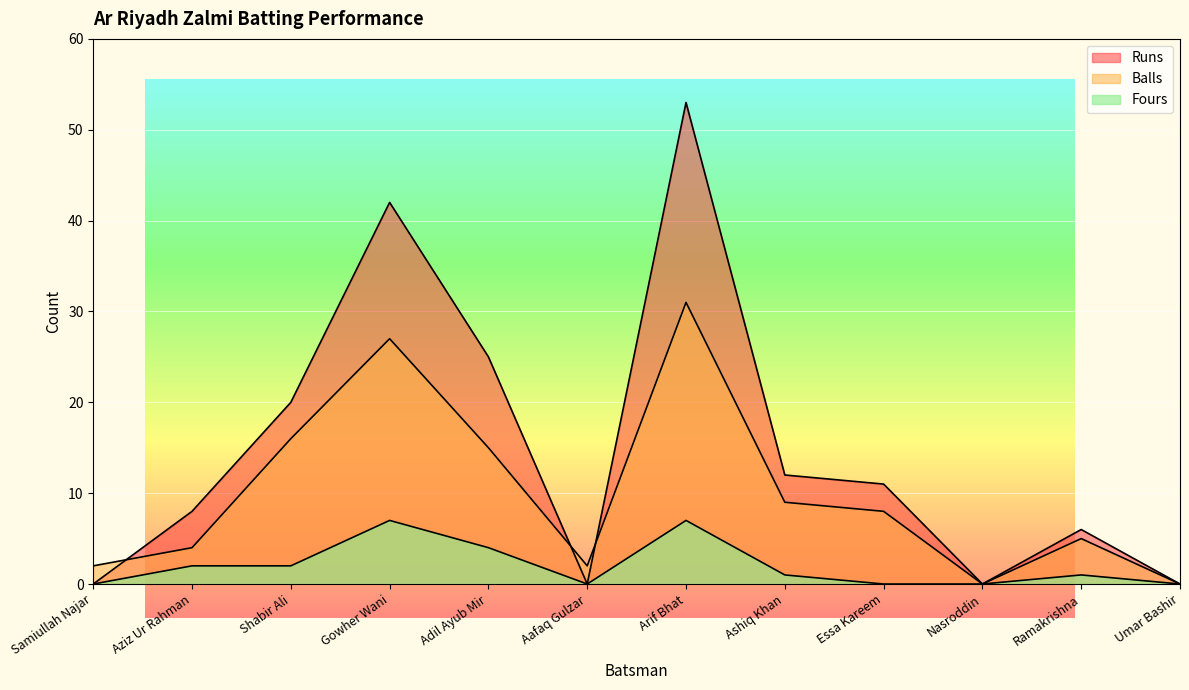

Where is the first local maximum for Fours?

Gowher Wani